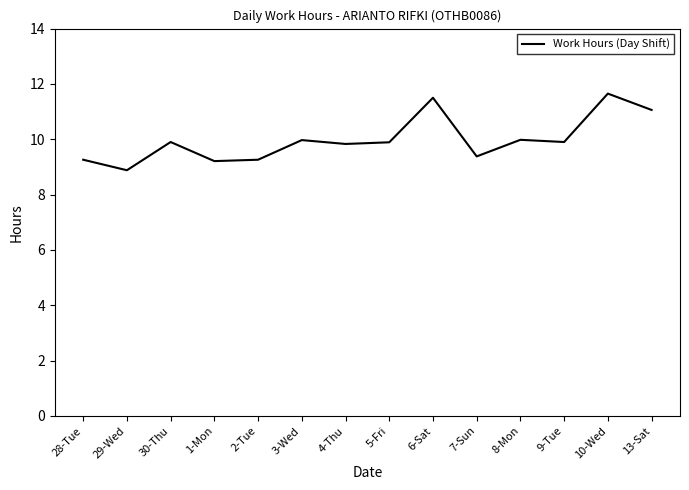

At which label does the data first exceed 9?

28-Tue